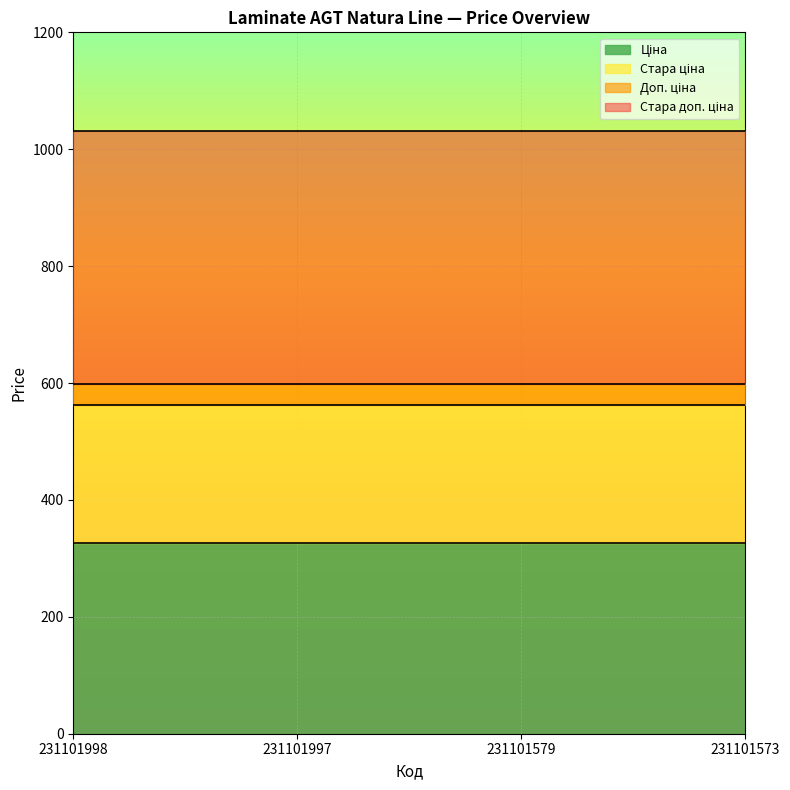

What is the value of the Ціна point at the 4th from the left?

326.4